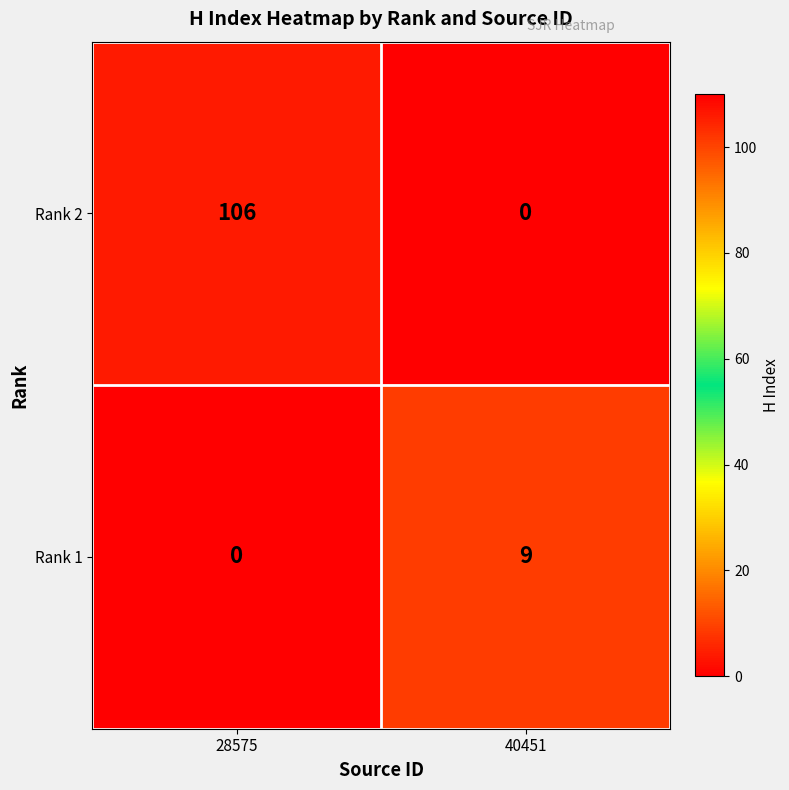

Between 28575 and 40451, which series saw the biggest shift?

Rank 2